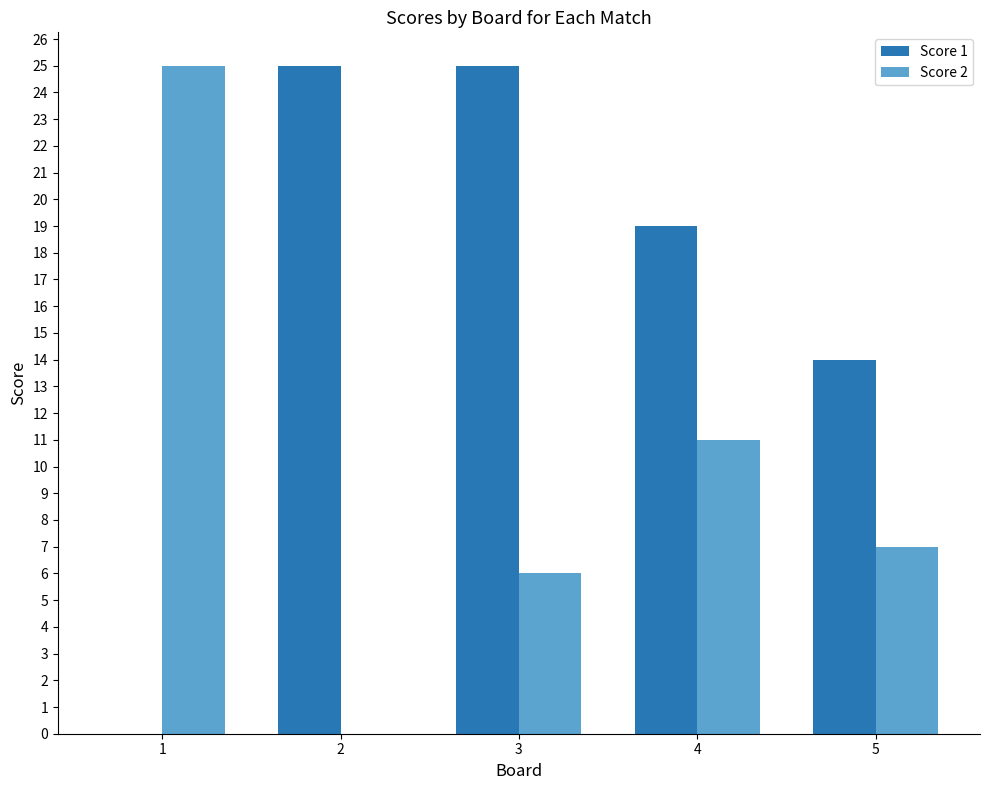

Count the Score 1 values in the range 14 to 25.

4